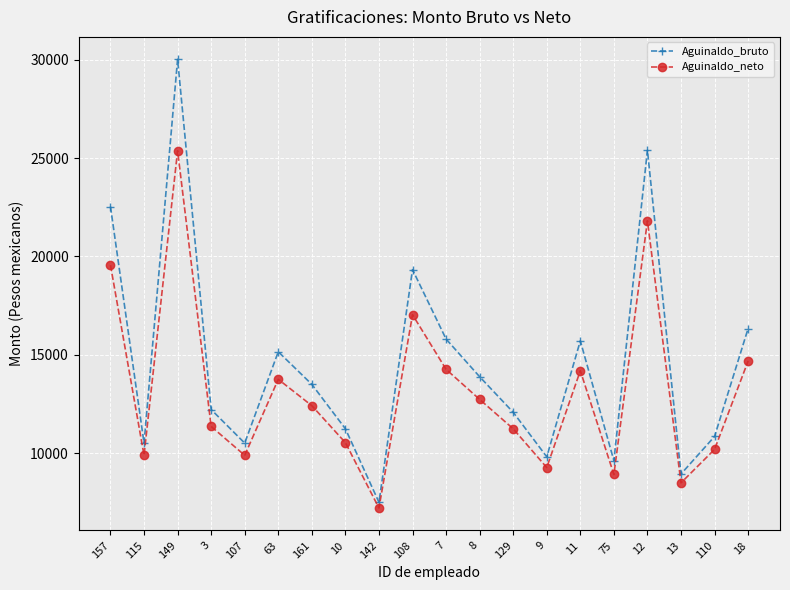

What is the value of the Aguinaldo_bruto point at the 19th from the left?

10842.3